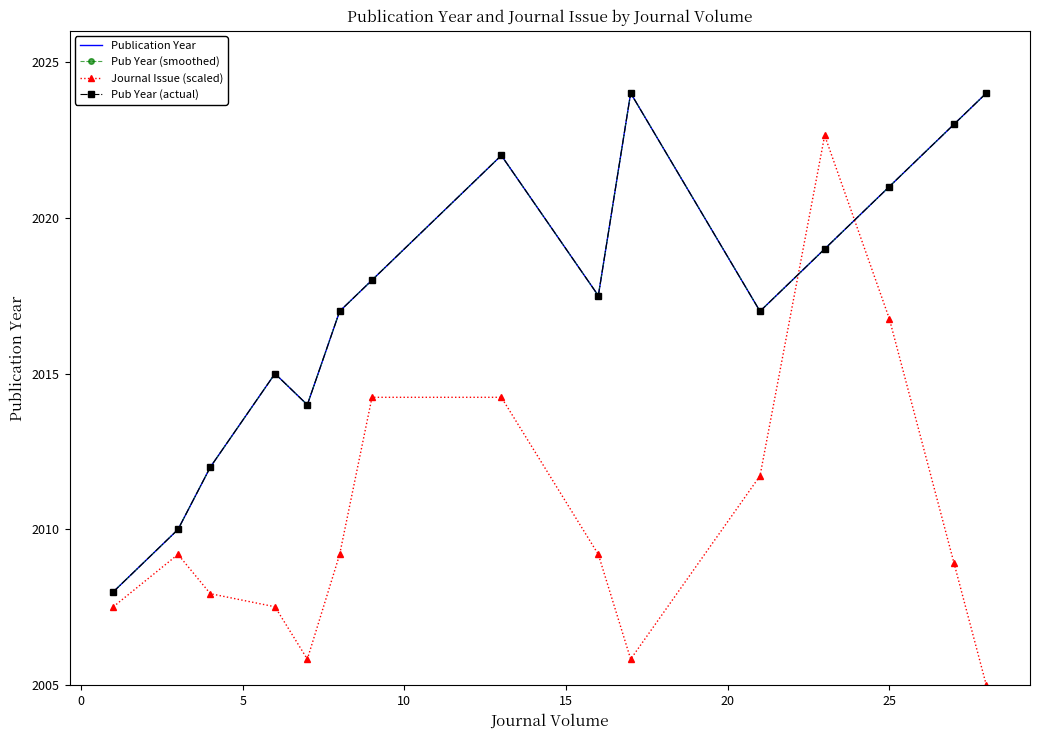

What is the difference between the maximum and minimum values in the Publication Year series?

16.0